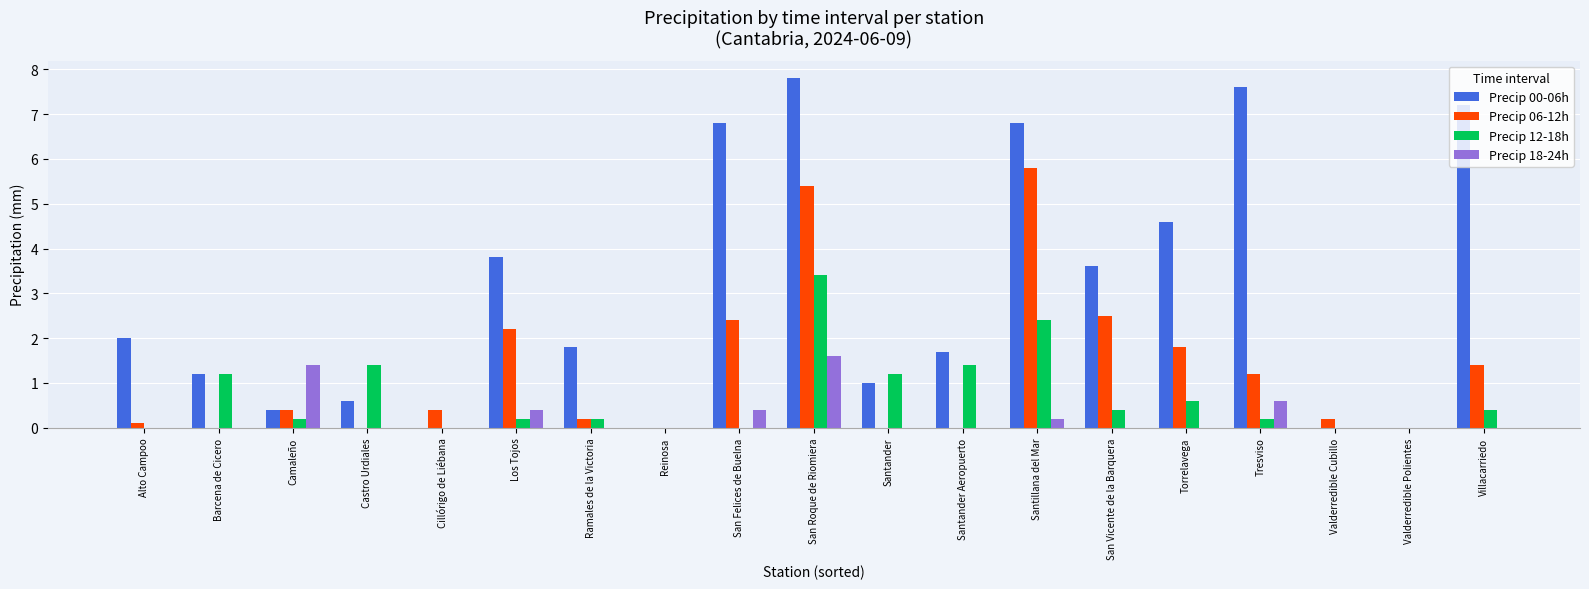

How many Precip 18-24h values are between 0 and 1?

17